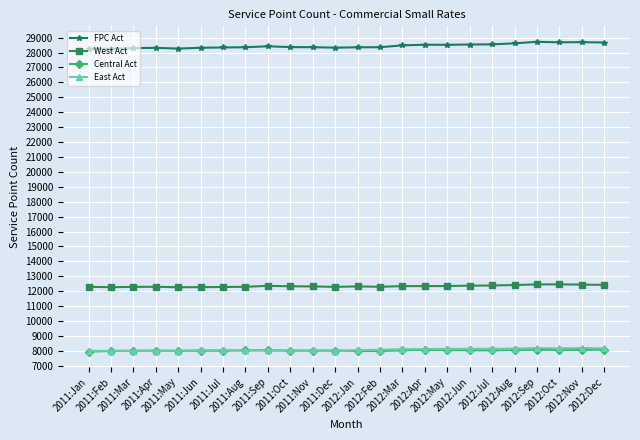

Is this an area chart (filled region under the line)?

No